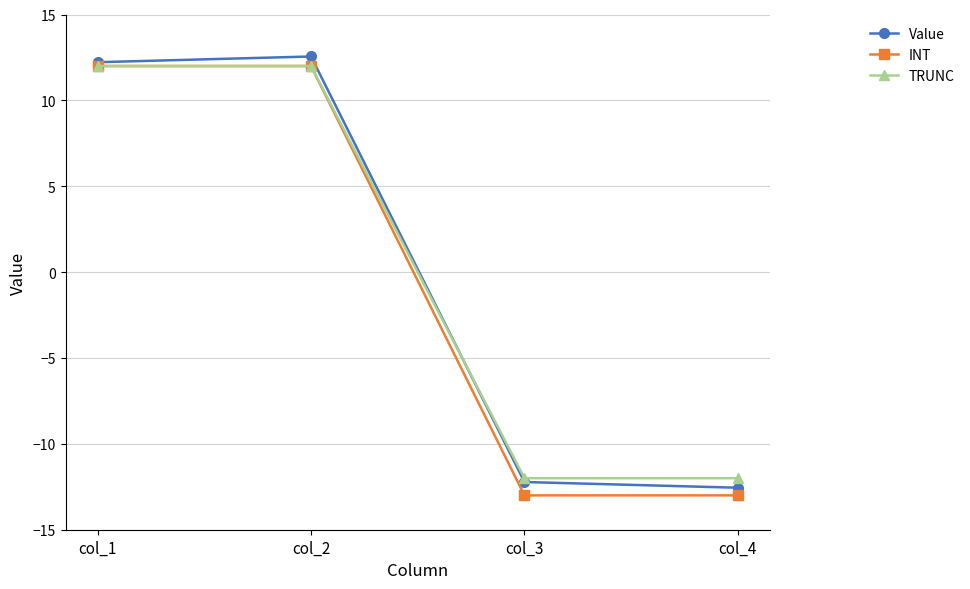

What is the difference between the second highest and second lowest values in the TRUNC series?

24.0